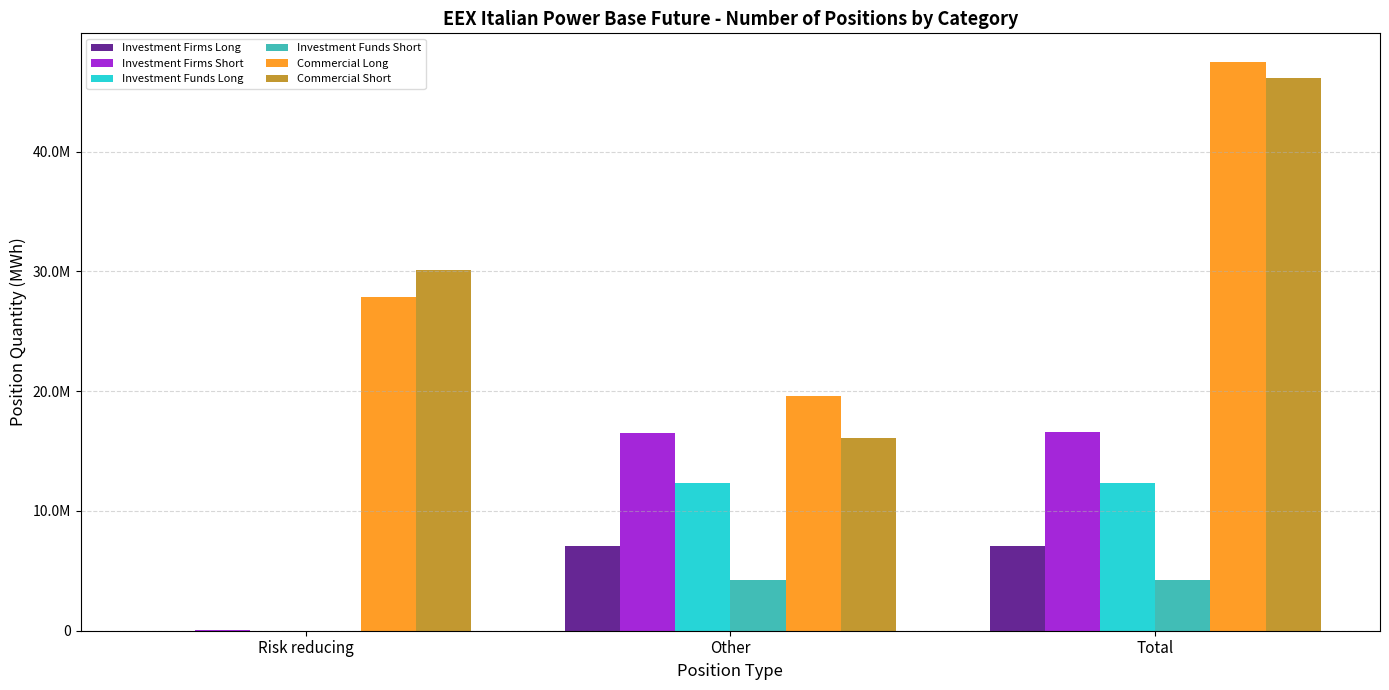

What is the difference between the maximum and minimum values in the Commercial Short series?

30090759.6